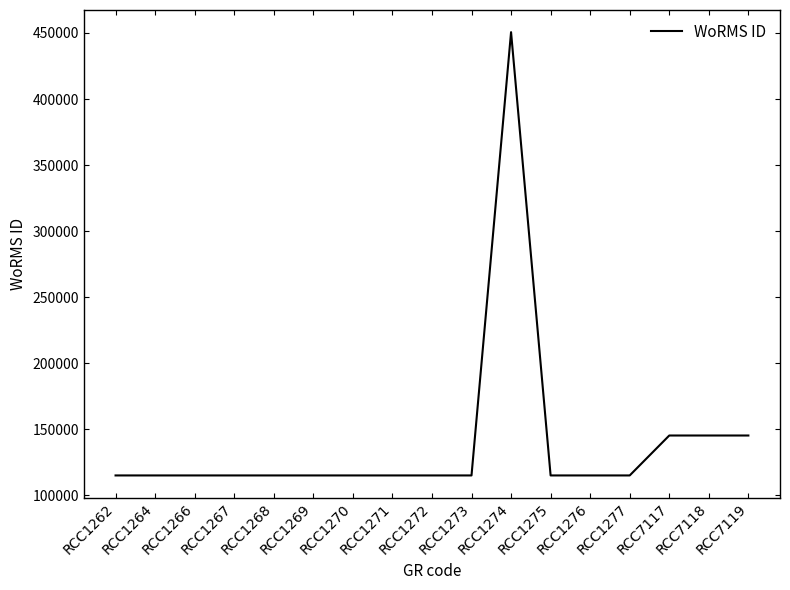

What is the ratio of the value at RCC1262 to the value at RCC1275?

1.0